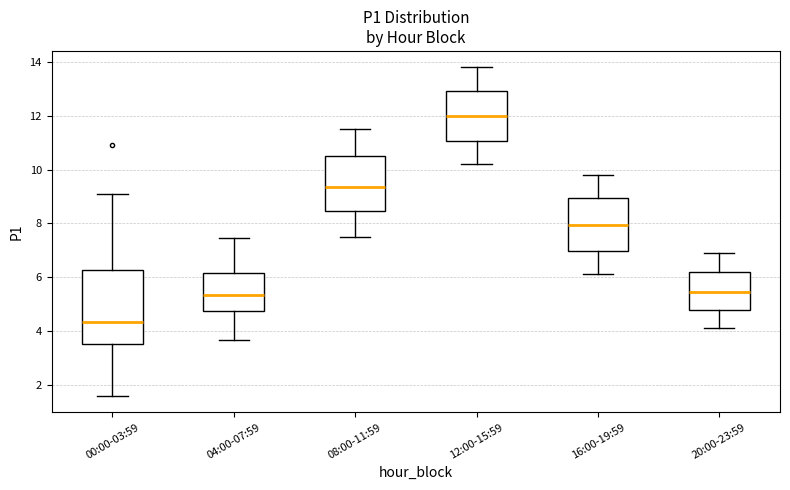

Which box has the lowest median line?

00:00-03:59